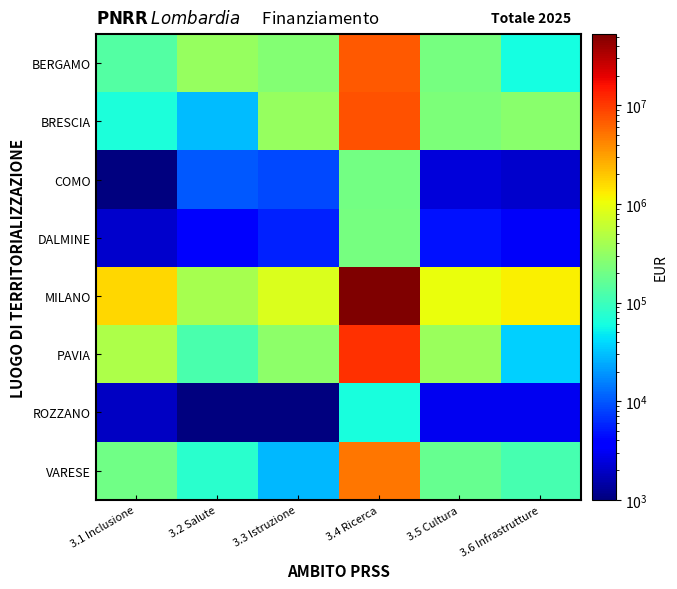

List the series in order of their peak value, highest first.

MILANO, PAVIA, BRESCIA, BERGAMO, VARESE, DALMINE, COMO, ROZZANO